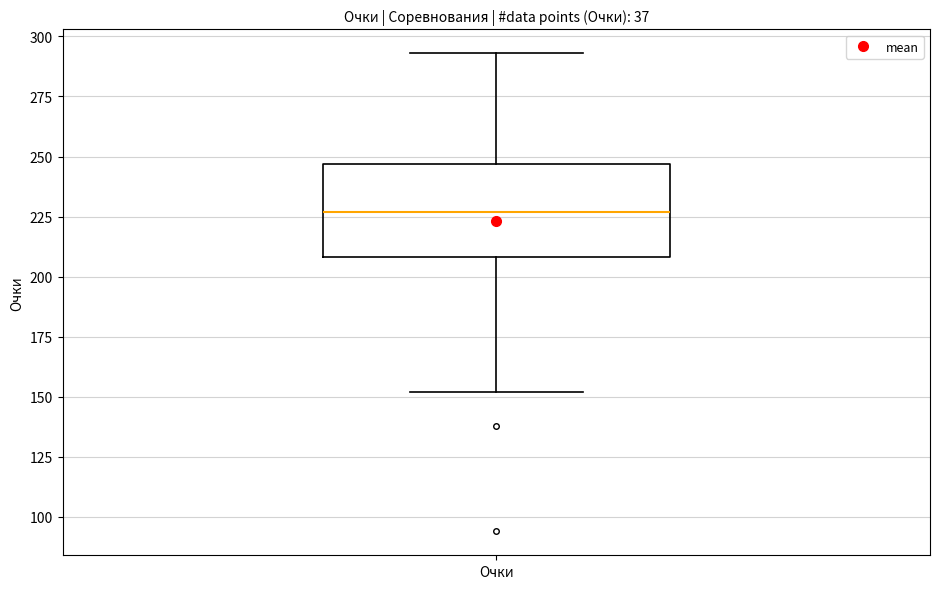

Transcribe this box plot: give where the median line is, the range the box spans, and where the two whiskers end, as read against the y-axis. The values are not printed on the chart, so give them approximately, as read against the axis.

median 225, box 210 to 245, whiskers 150 to 295